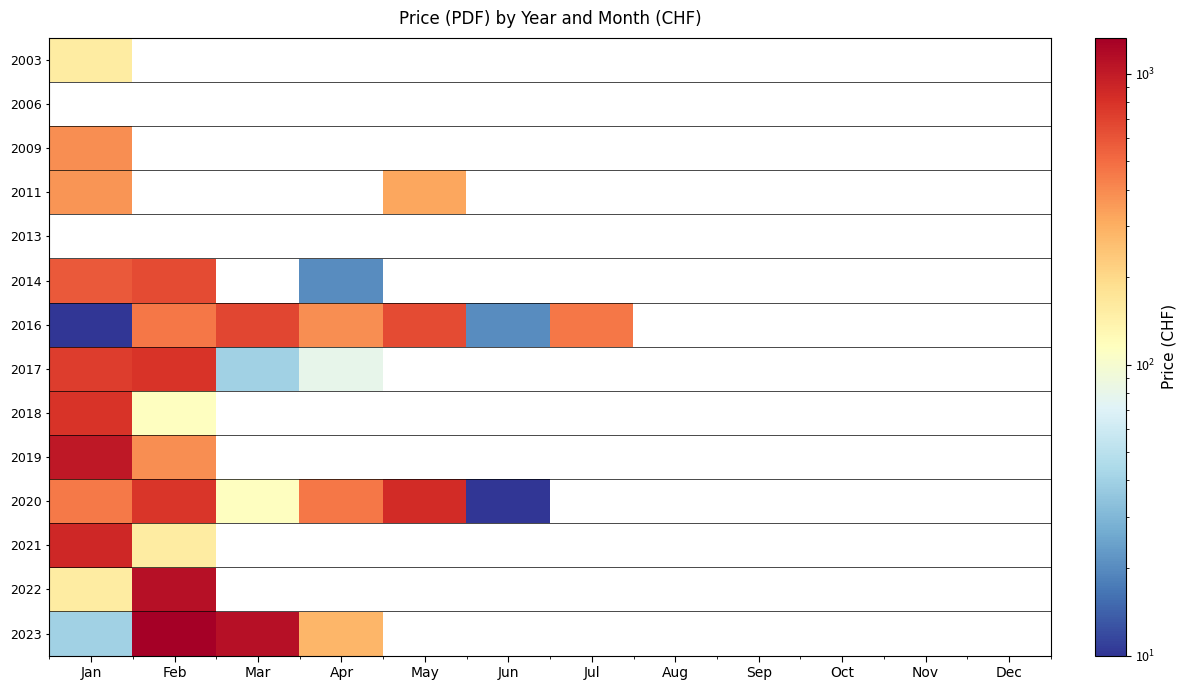

Which series has the largest range (max minus min)?

2023